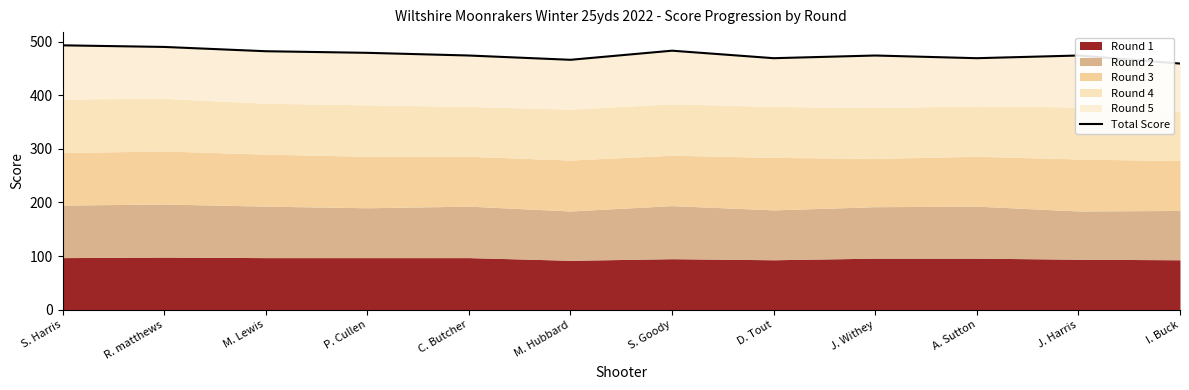

True or false: there are more than 0 points higher than both neighbors.

True